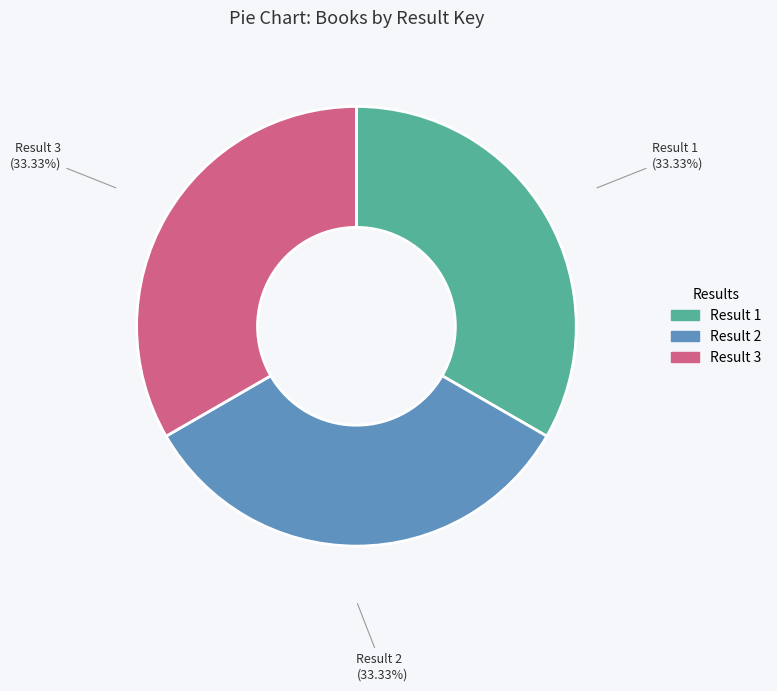

Is there a majority slice in this chart?

No